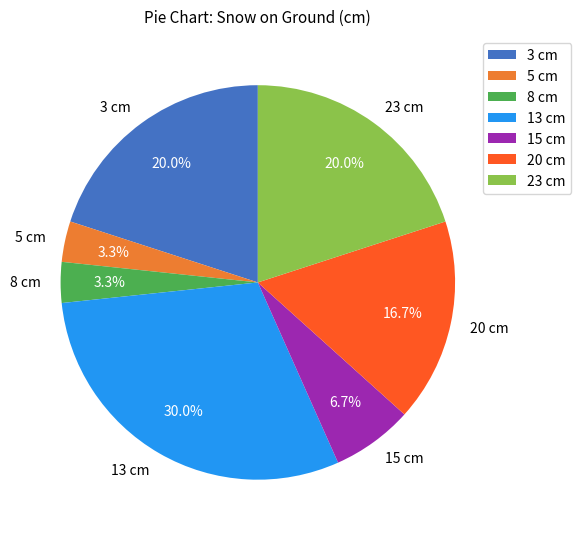

How many slices are in this pie chart?

7